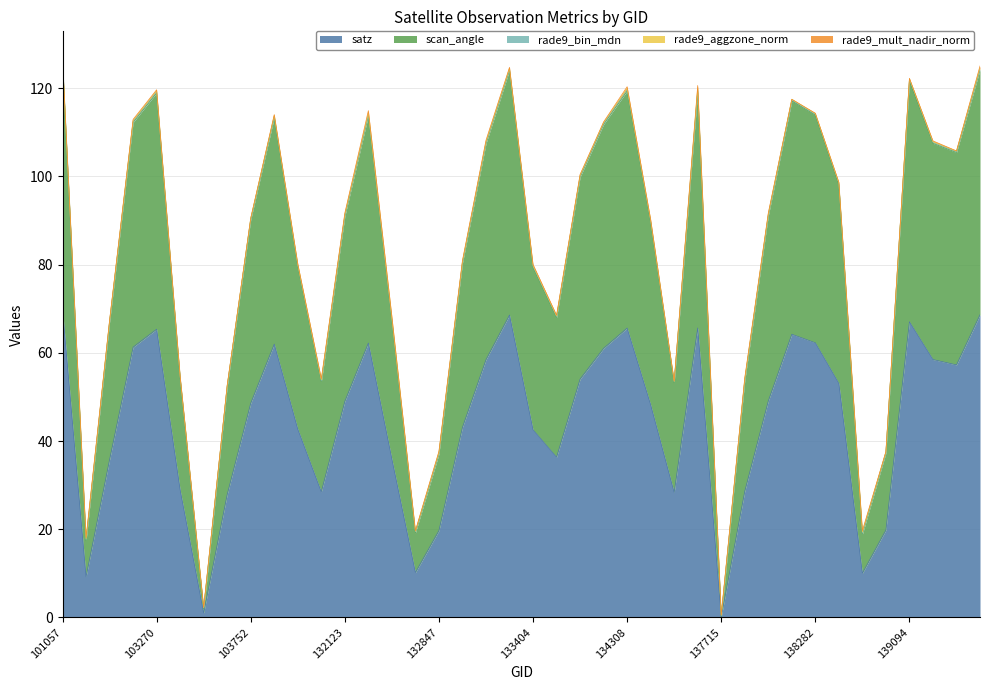

What is the difference between the satz values at 134322 and 103031?

12.5